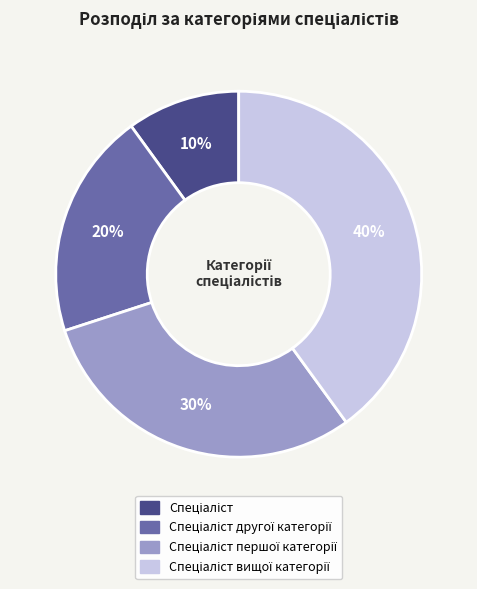

How many slices are in this pie chart?

4